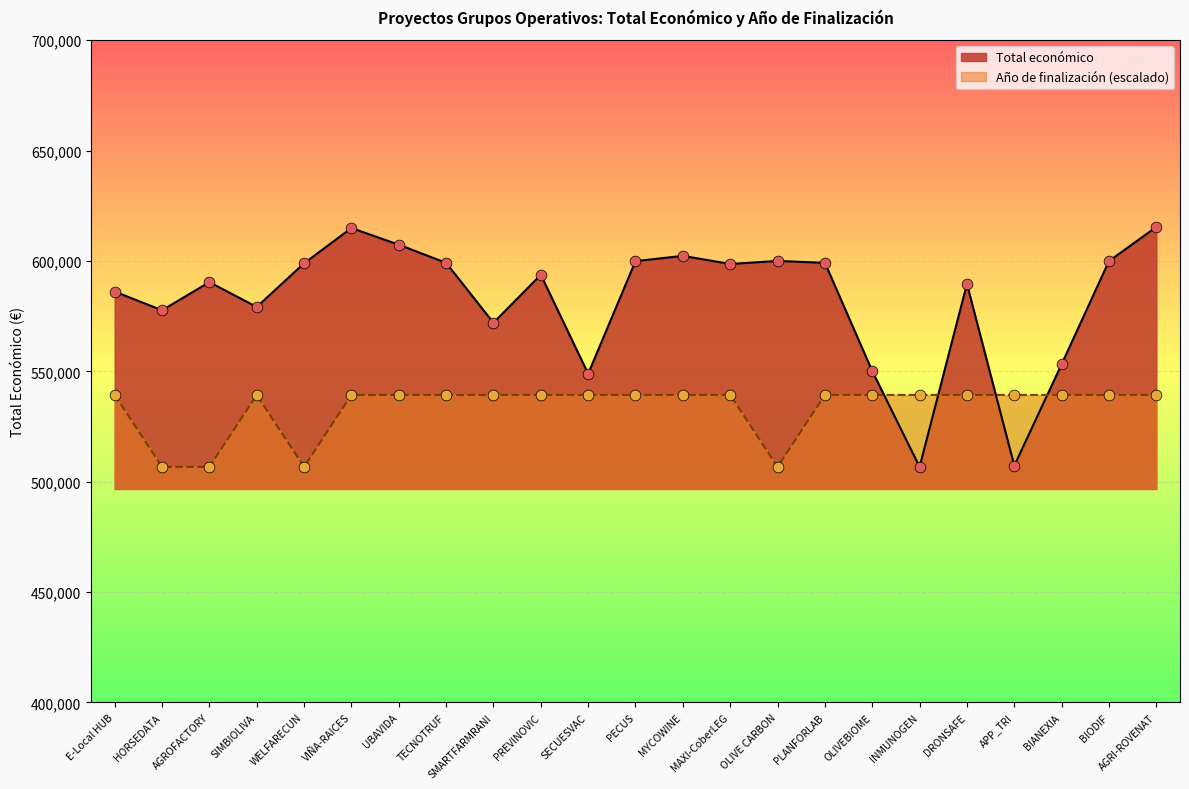

Which series reaches the maximum Y coordinate?

Total económico